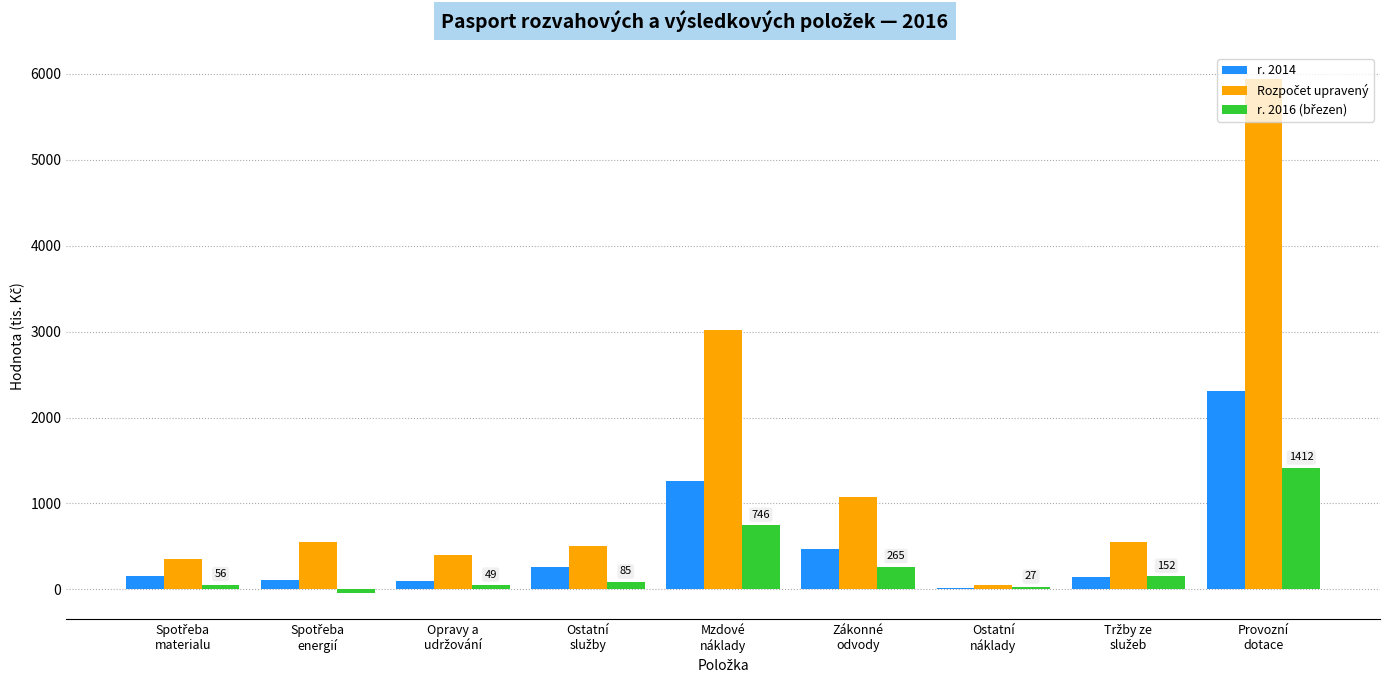

What is the sum of all r. 2014 values?

4834